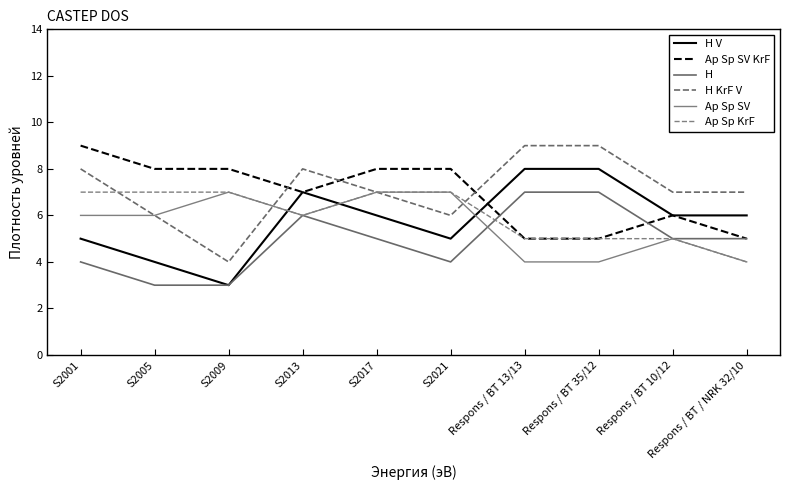

How many series are shown in this chart?

6